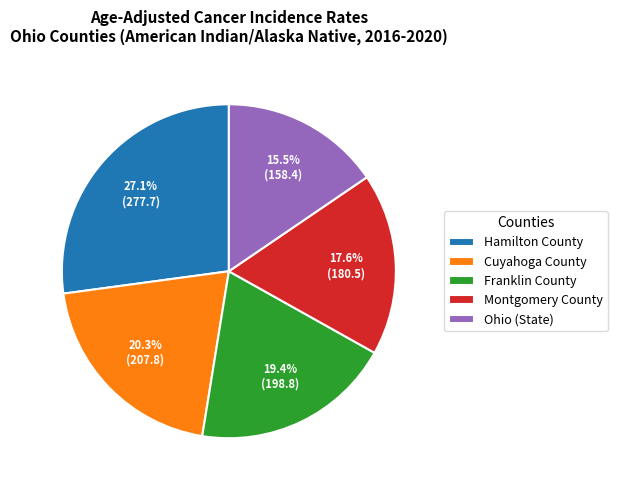

What percentage do Franklin County and Cuyahoga County together represent?

39.7%